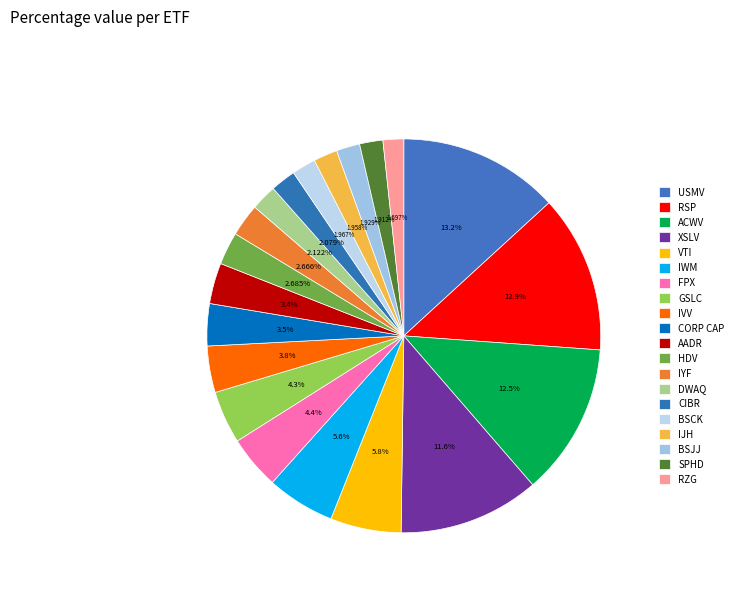

What percentage is the DWAQ slice, to the nearest percent?

2%